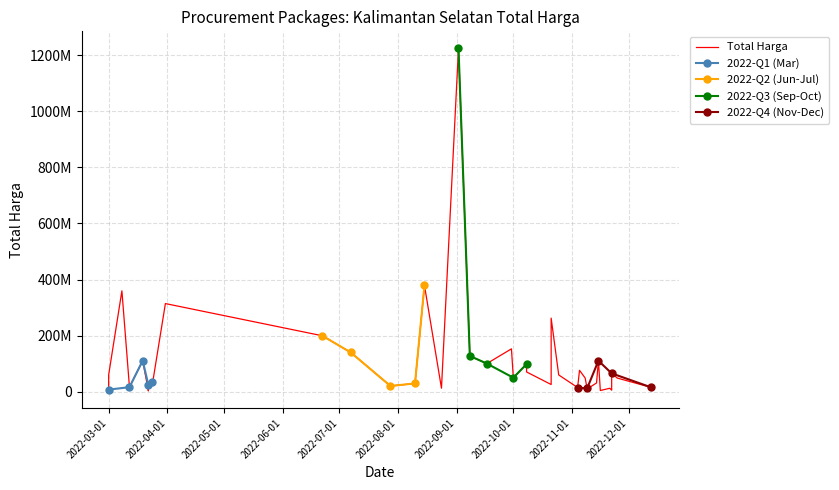

Which series has the largest total across all categories?

Total Harga